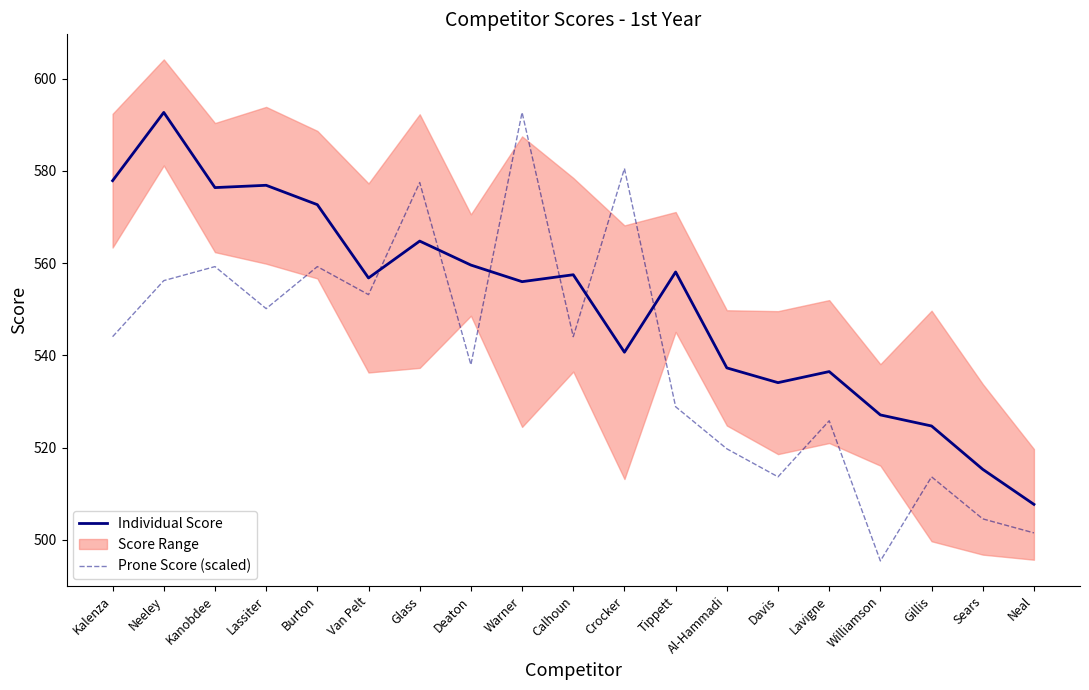

How many times do Prone Score (scaled) and Individual Score cross each other?

6